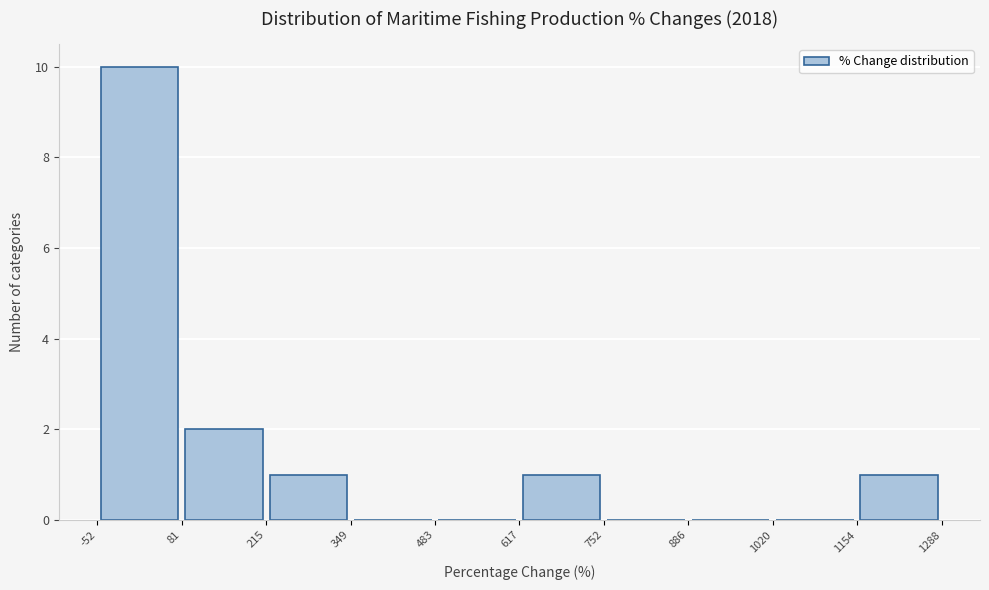

How tall is the bar that spans 81 to 215 on the x-axis? The values are not printed on the chart, so give them approximately, as read against the axis.

2